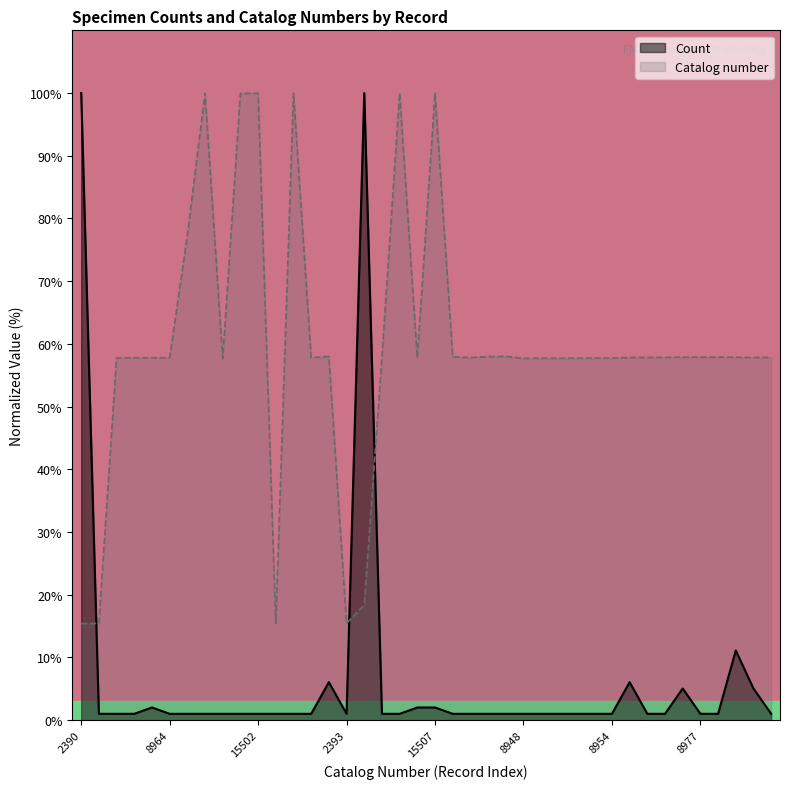

The Count series shows 0.6 at 8950. True or false?

False